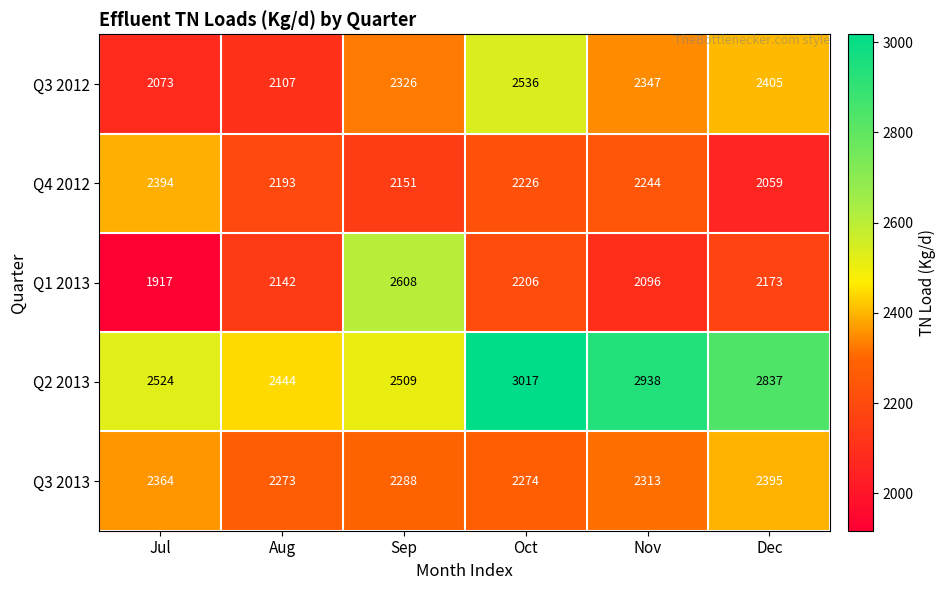

Reading right to left, extract all data points from this chart.

Q3 2012: 2405	2347	2536	2326	2107	2073
Q4 2012: 2059	2244	2226	2151	2193	2394
Q1 2013: 2173	2096	2206	2608	2142	1917
Q2 2013: 2837	2938	3017	2509	2444	2524
Q3 2013: 2395	2313	2274	2288	2273	2364